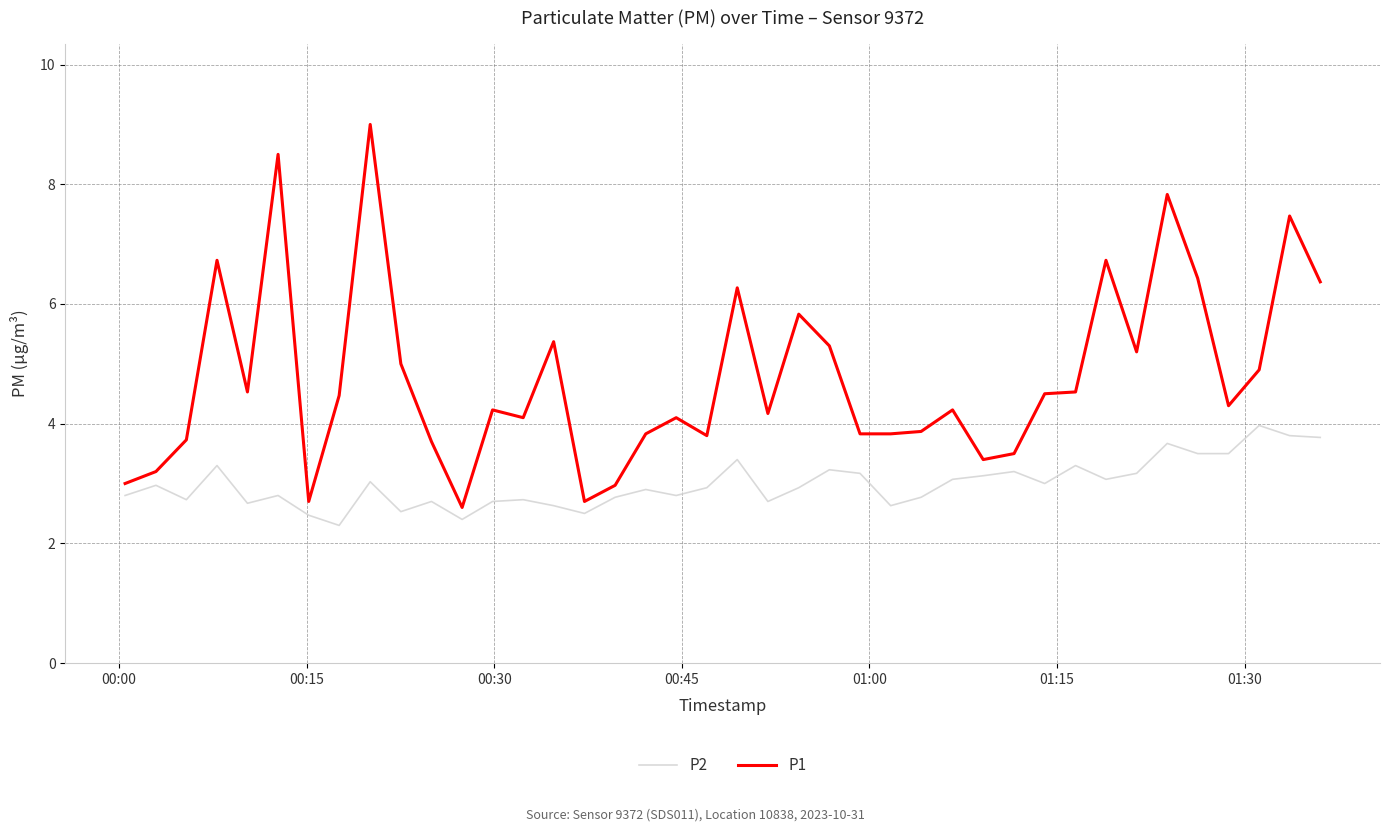

How many values in the P1 series are below 4?

15